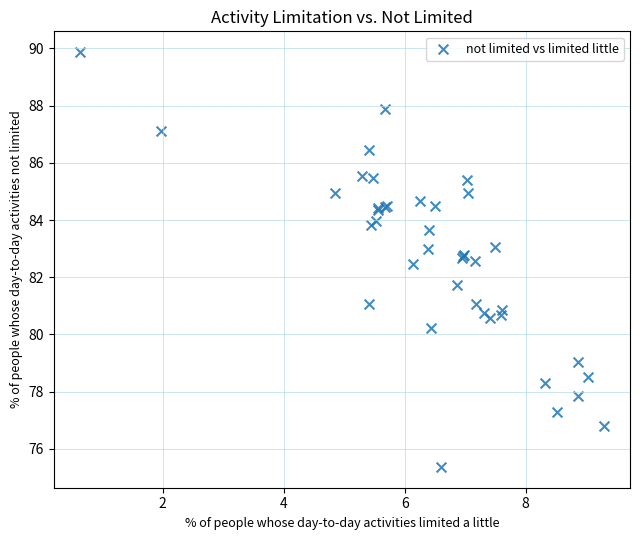

What Y value in the scatter plot is closest to 82?

81.7